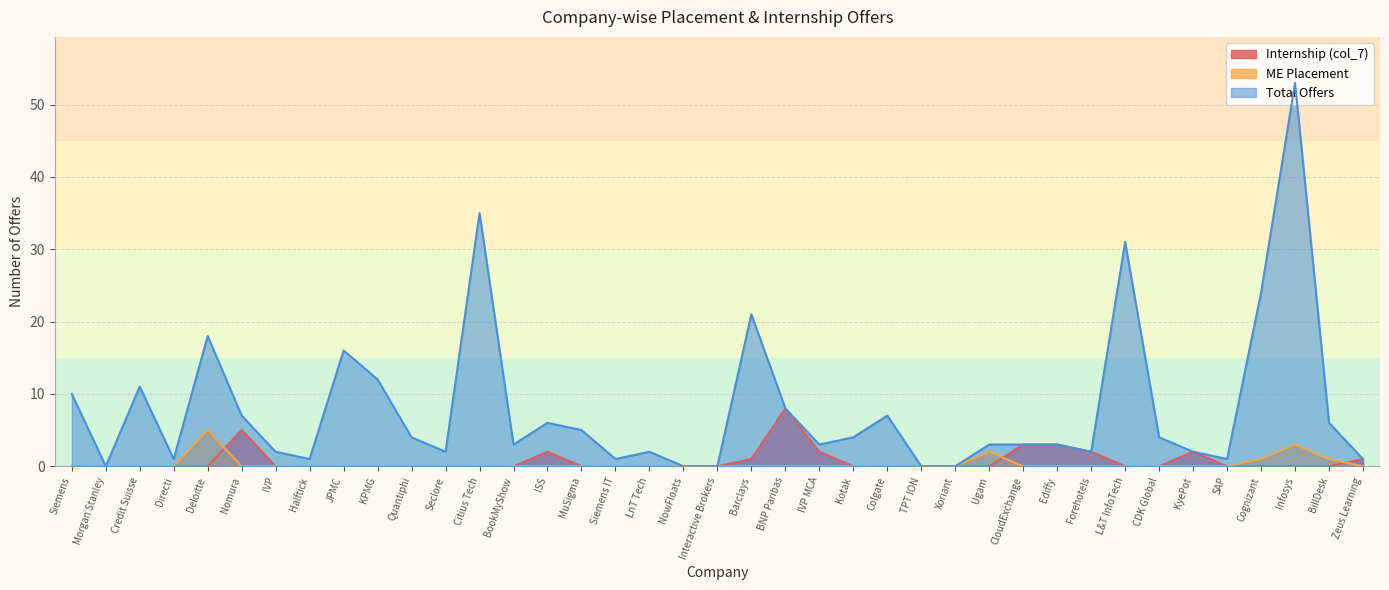

What is the spread (max minus min) of values at JPMC?

16